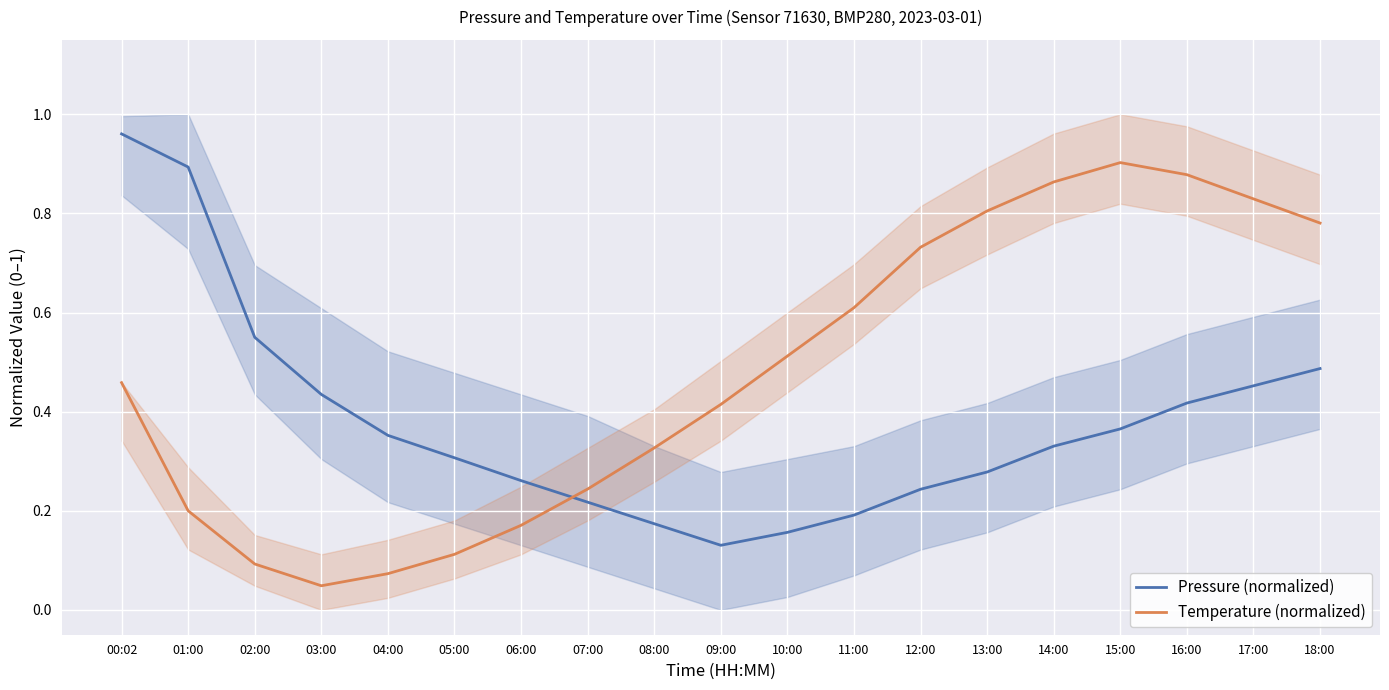

How many lines are shown in the chart?

2